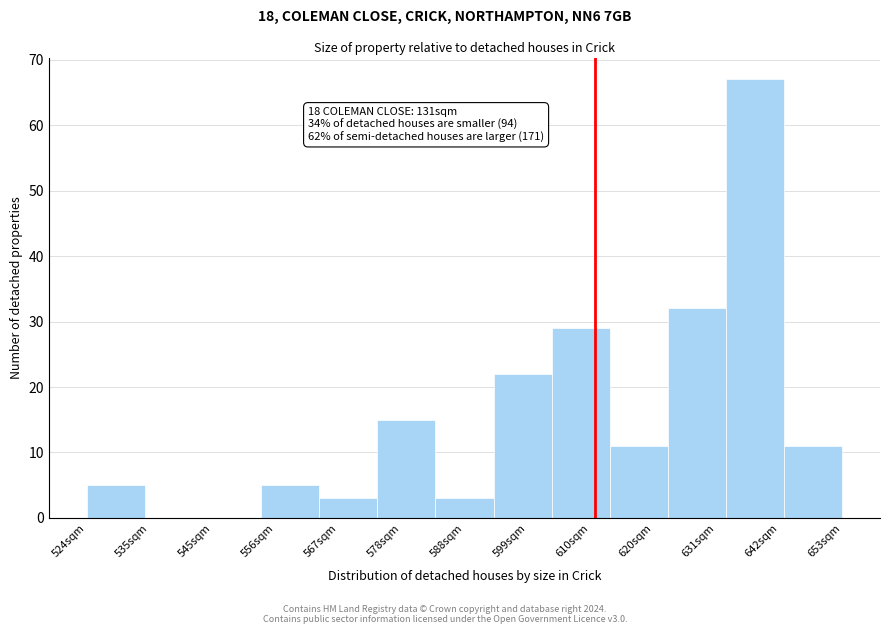

Over which range of the x-axis is the bar tallest?

632 to 642